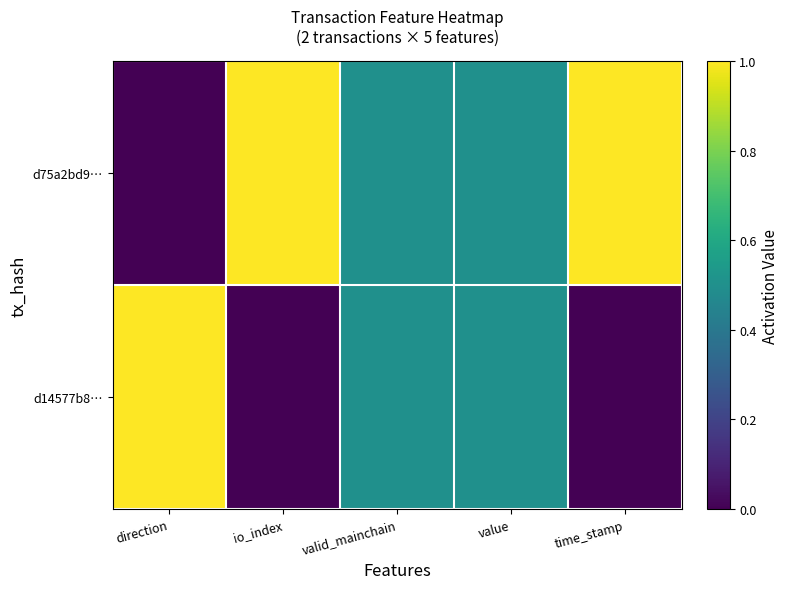

At which category does the chart reach its minimum across all series?

direction